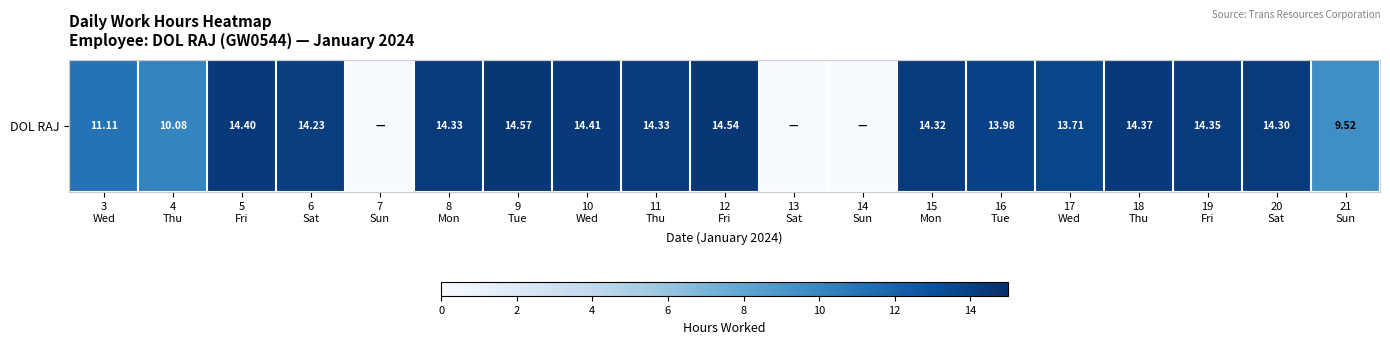

What is the difference between the second highest and minimum values?

14.5